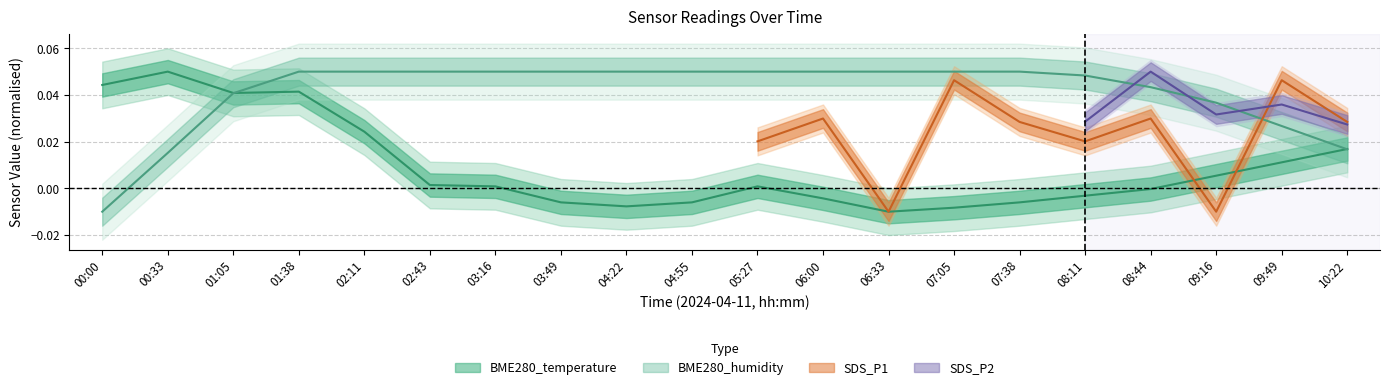

How many values in the BME280_temperature series exceed 0?

11